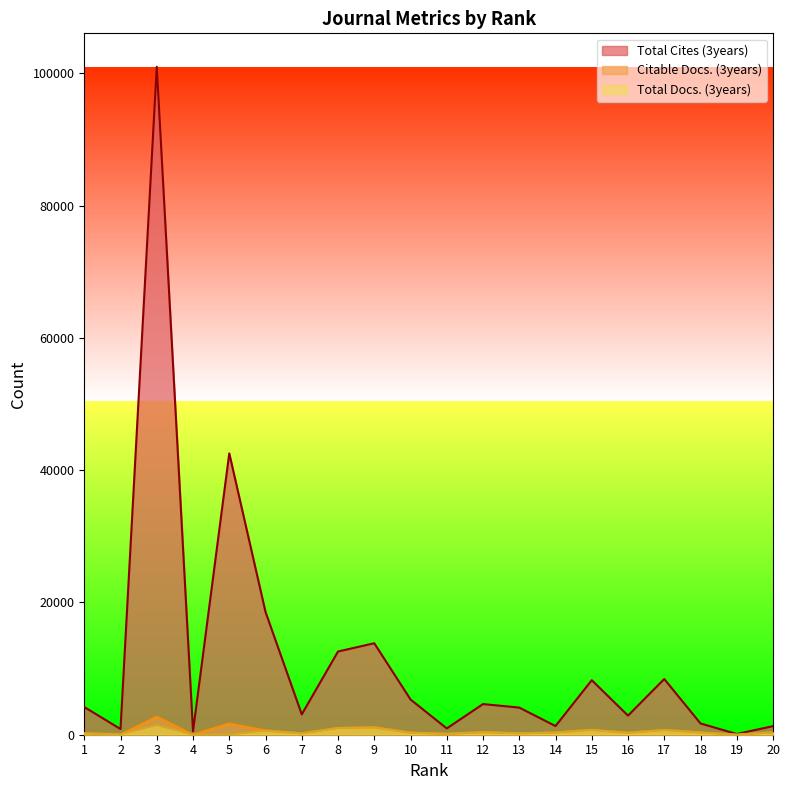

At 18, list the series in order from largest to smallest.

Total Cites (3years), Total Docs. (3years), Citable Docs. (3years)